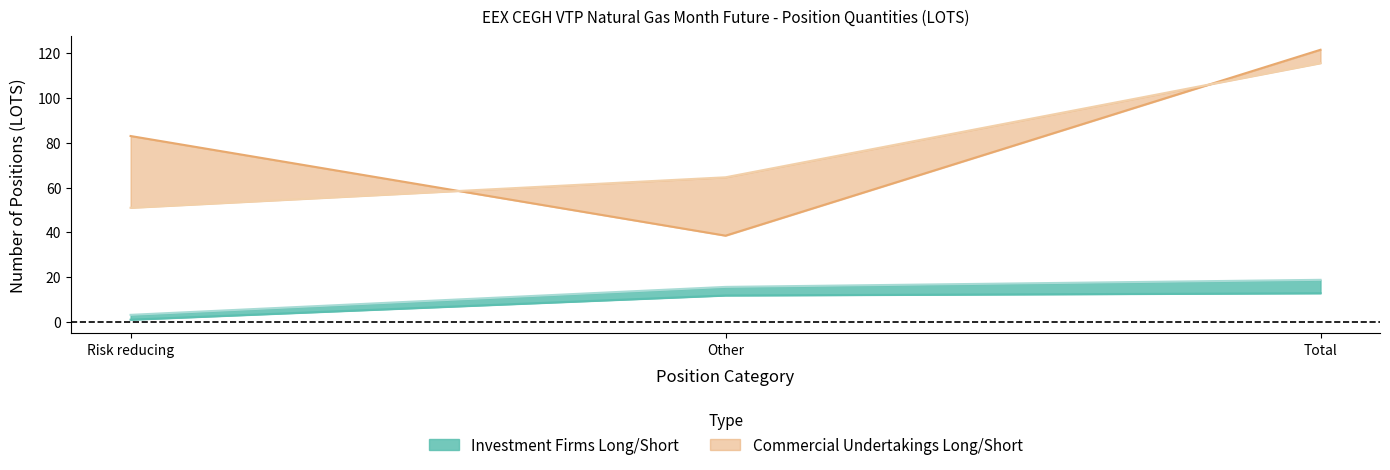

True or false: Investment Firms Short has a value of 6.7 at Total.

False